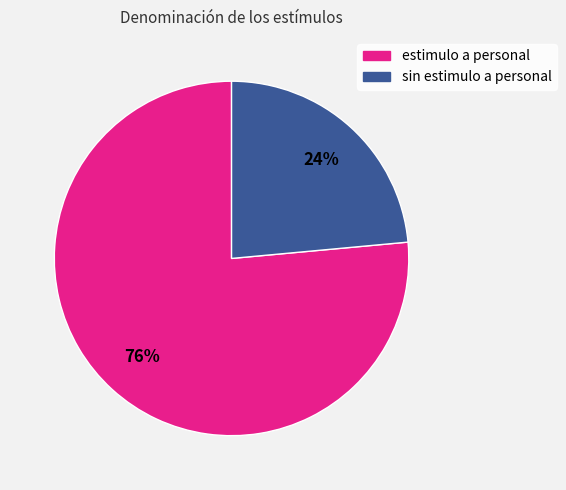

Does any single category account for the majority?

Yes